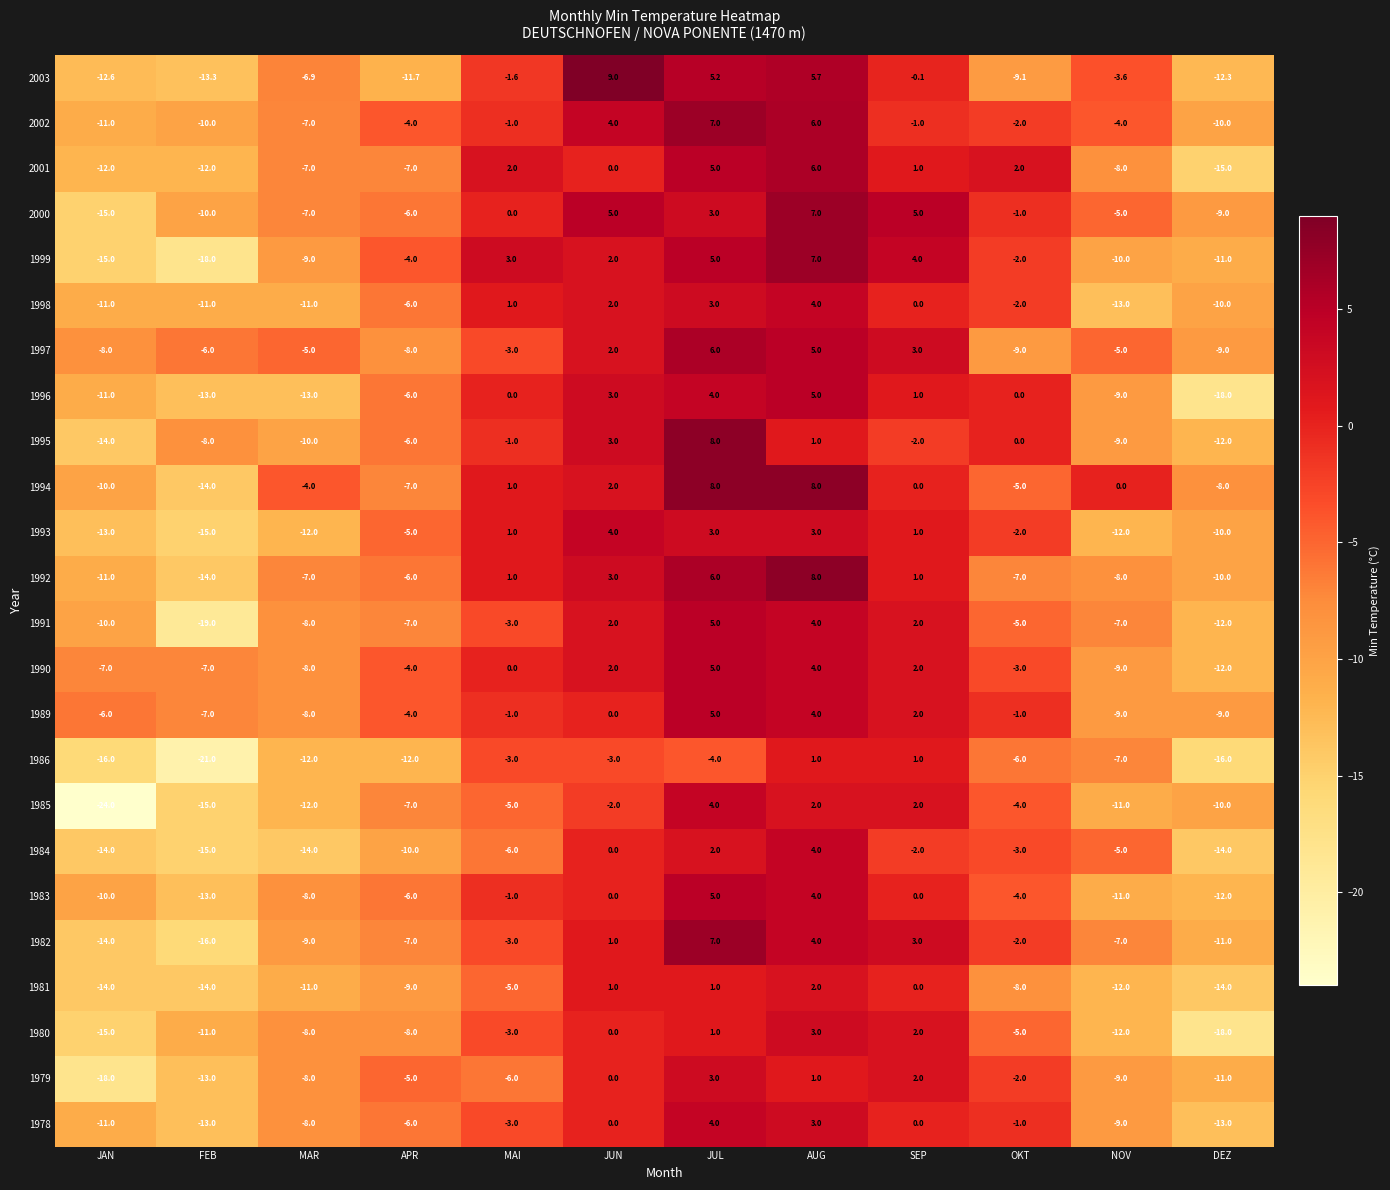

List the labels in order of 1979 value, smallest first.

JAN, FEB, DEZ, NOV, MAR, MAI, APR, OKT, JUN, AUG, SEP, JUL